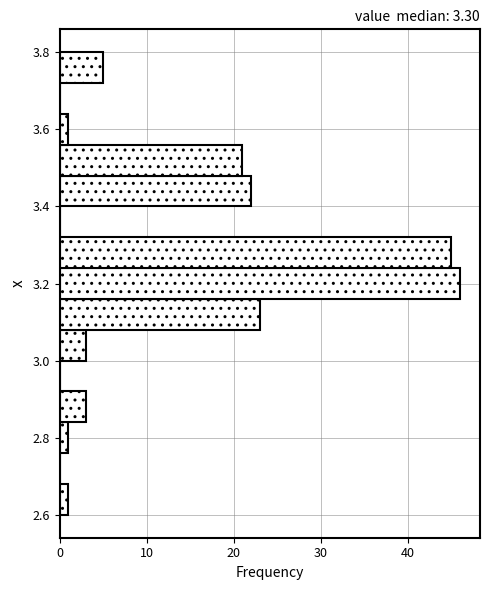

How long is the bar that spans 3.00 to 3.08 on the y-axis? The values are not printed on the chart, so give them approximately, as read against the axis.

3